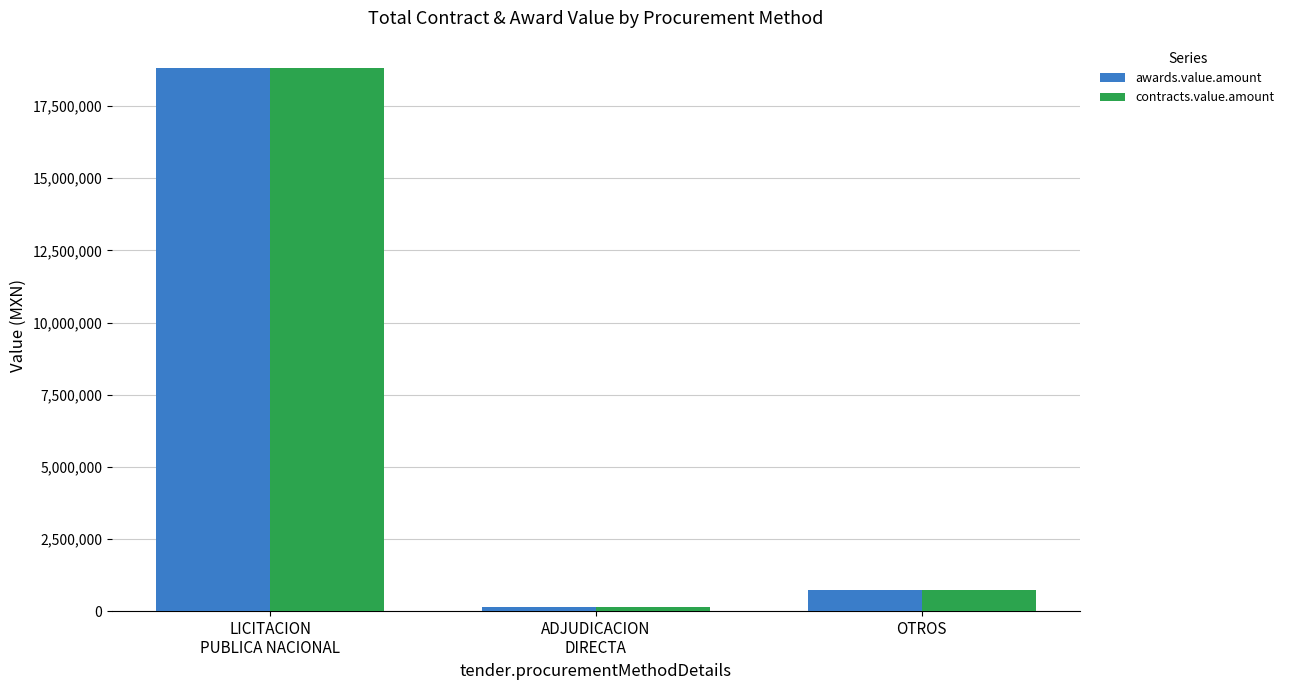

What is the average value of the contracts.value.amount series?

6575062.8